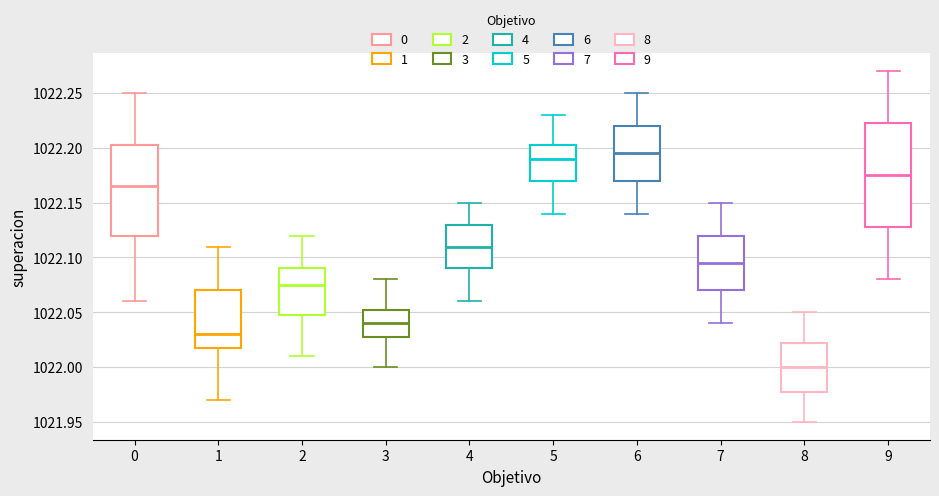

Which box is the tallest, from its lower edge to its upper edge?

9